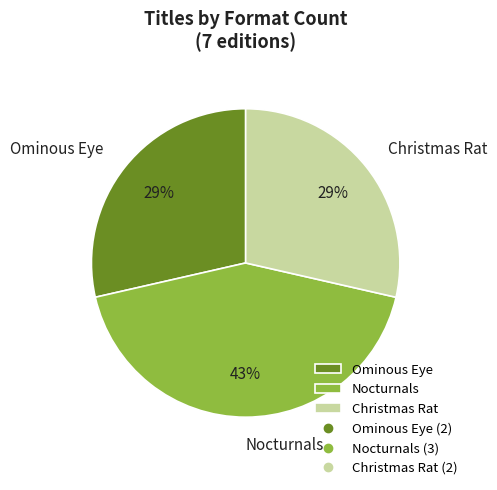

Is it true that Nocturnals is 43% of the pie?

True